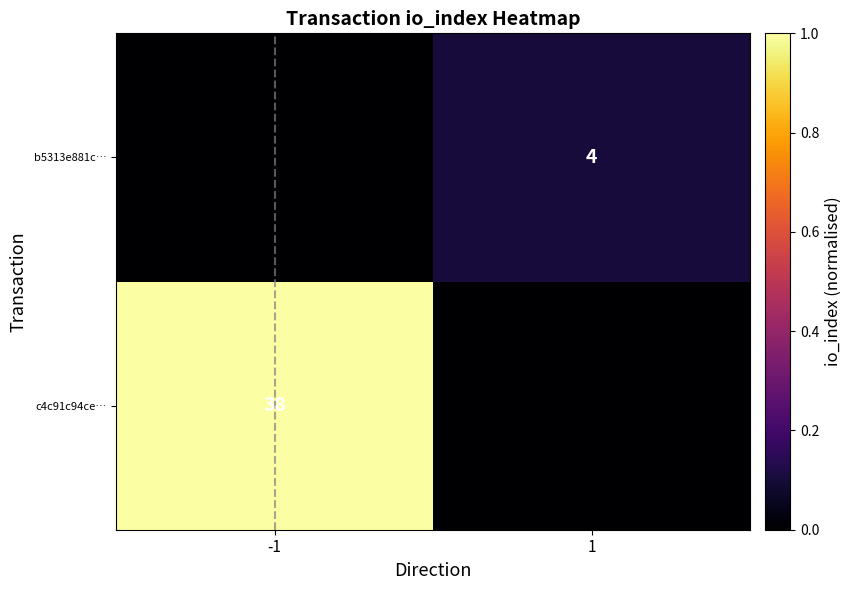

The value of c4c91c94ce… at -1 is 38. True or false?

True